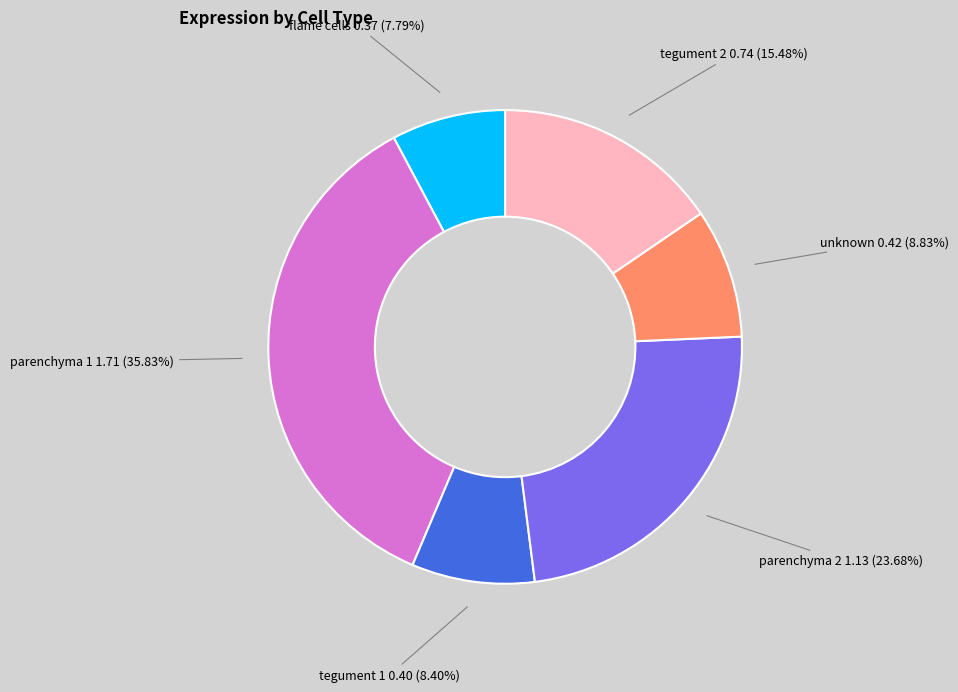

What is the smallest slice in the pie chart?

flame cells